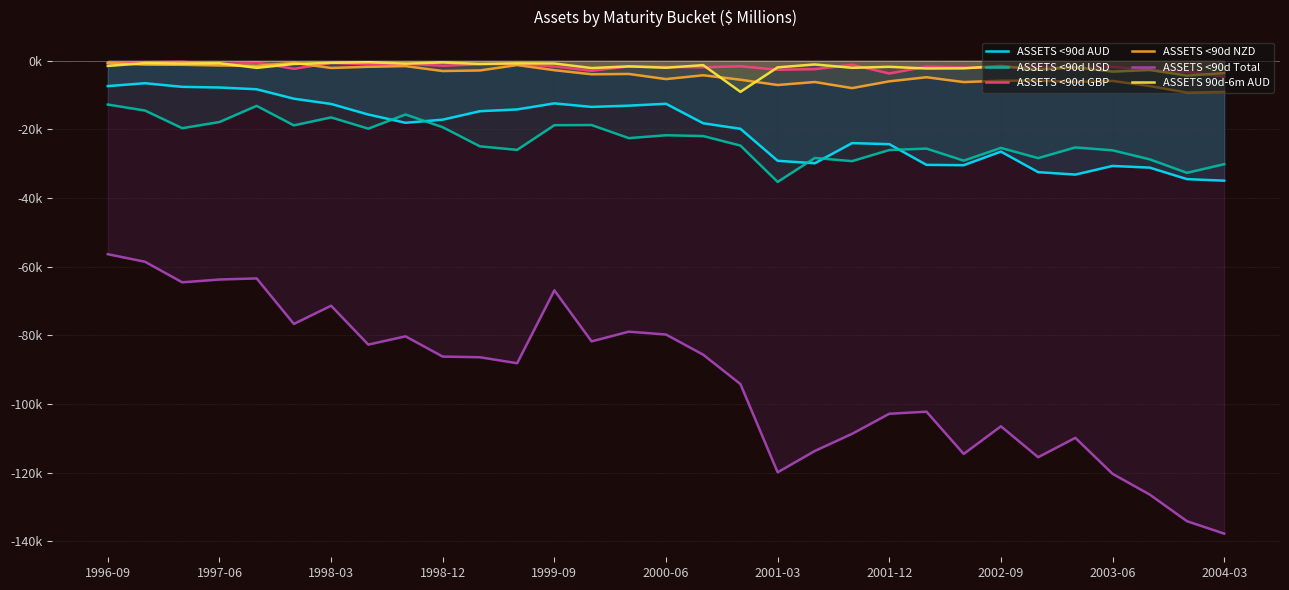

Reading right to left, extract all data points from this chart.

ASSETS <90d AUD: -34950	-34496	-31146	-30655	-33171	-32464	-26472	-30437	-30341	-24305	-24004	-29871	-29153	-19829	-18219	-12539	-13087	-13451	-12418	-14183	-14702	-17167	-18076	-15671	-12585	-11057	-8306	-7797	-7605	-6546	-7388
ASSETS <90d USD: -30141	-32665	-28735	-26104	-25260	-28378	-25395	-29114	-25601	-26015	-29251	-28332	-35303	-24719	-21946	-21713	-22550	-18733	-18781	-25972	-24946	-19370	-15665	-19790	-16510	-18831	-13146	-17860	-19654	-14510	-12768
ASSETS <90d GBP: -4644	-3216	-2650	-1743	-2280	-1696	-2120	-1966	-1728	-3704	-1180	-2446	-2617	-1606	-1900	-1766	-1631	-2922	-1663	-937	-1020	-1447	-882	-1012	-621	-2344	-453	-1069	-294	-416	-746
ASSETS <90d NZD: -9086	-9281	-7362	-5878	-6161	-5774	-5828	-6211	-4805	-5995	-7974	-6195	-7070	-5526	-4229	-5341	-3847	-3938	-2747	-1261	-2825	-2997	-1558	-1765	-2104	-606	-1477	-1372	-1178	-1112	-639
ASSETS <90d Total: -137814	-134185	-126441	-120381	-109899	-115540	-106532	-114587	-102277	-102874	-108728	-113720	-119936	-94228	-85666	-79786	-78959	-81777	-66913	-88149	-86409	-86215	-80313	-82726	-71393	-76697	-63432	-63758	-64574	-58581	-56375
ASSETS 90d-6m AUD: -3609	-4331	-2688	-3168	-1870	-2608	-1508	-2213	-2250	-1768	-2055	-1077	-1926	-9058	-1273	-2037	-1641	-2125	-800	-752	-917	-504	-842	-436	-620	-938	-2073	-705	-806	-693	-1512